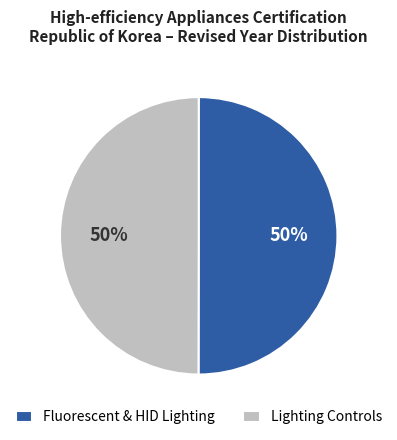

To the nearest percent, what percentage of the pie is Lighting Controls?

50%